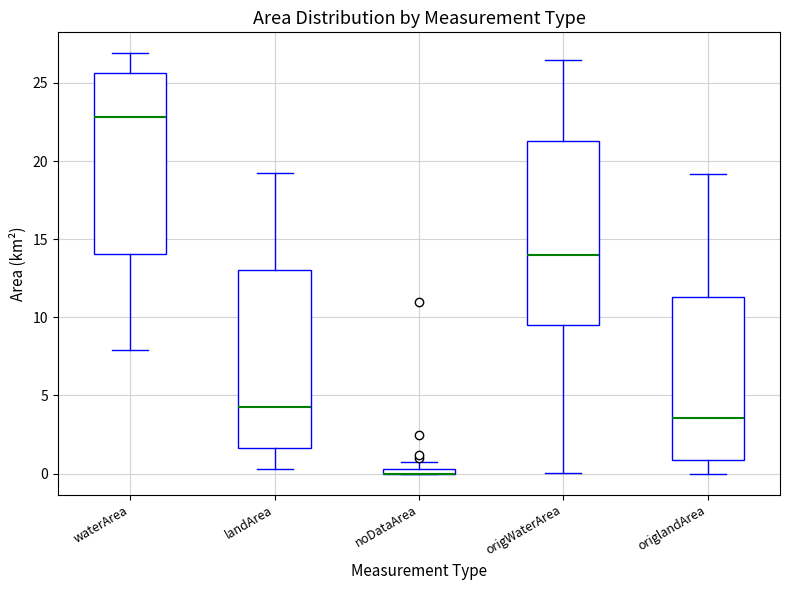

Where does the upper whisker of the box for landArea end on the y-axis? The values are not printed on the chart, so give them approximately, as read against the axis.

19.0